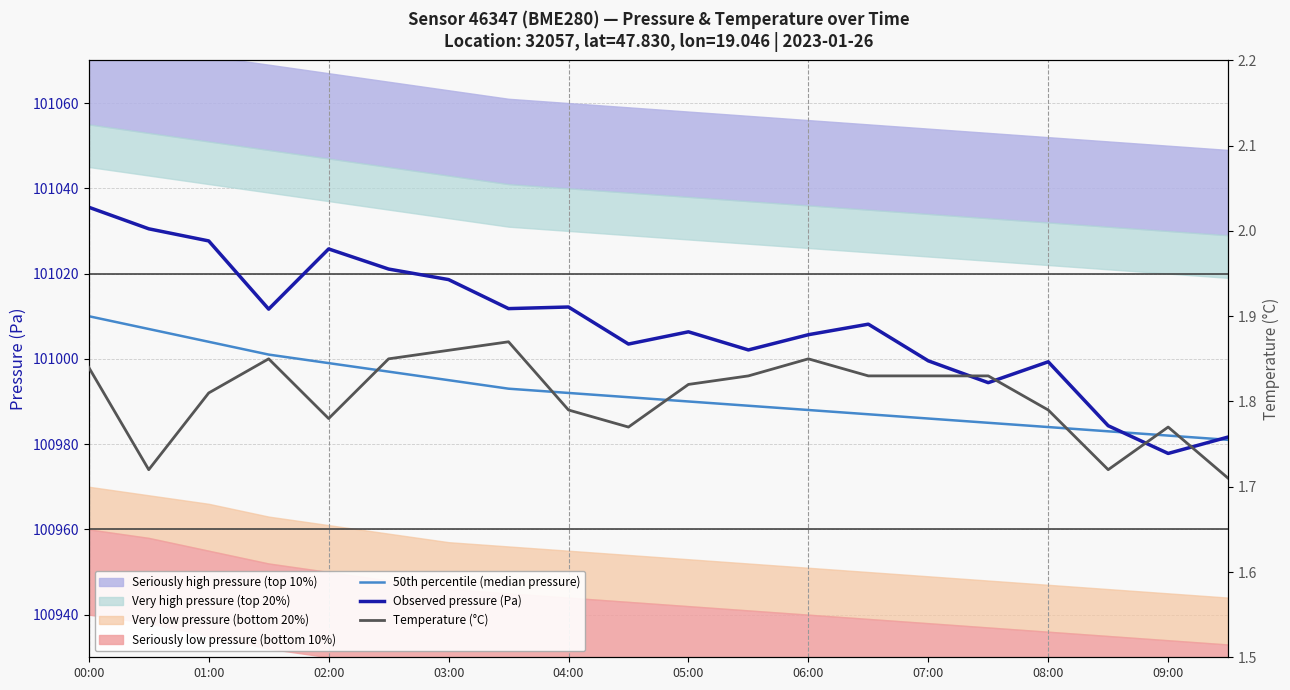

What is the difference between the maximum and minimum values in the Temperature (°C) series?

0.2